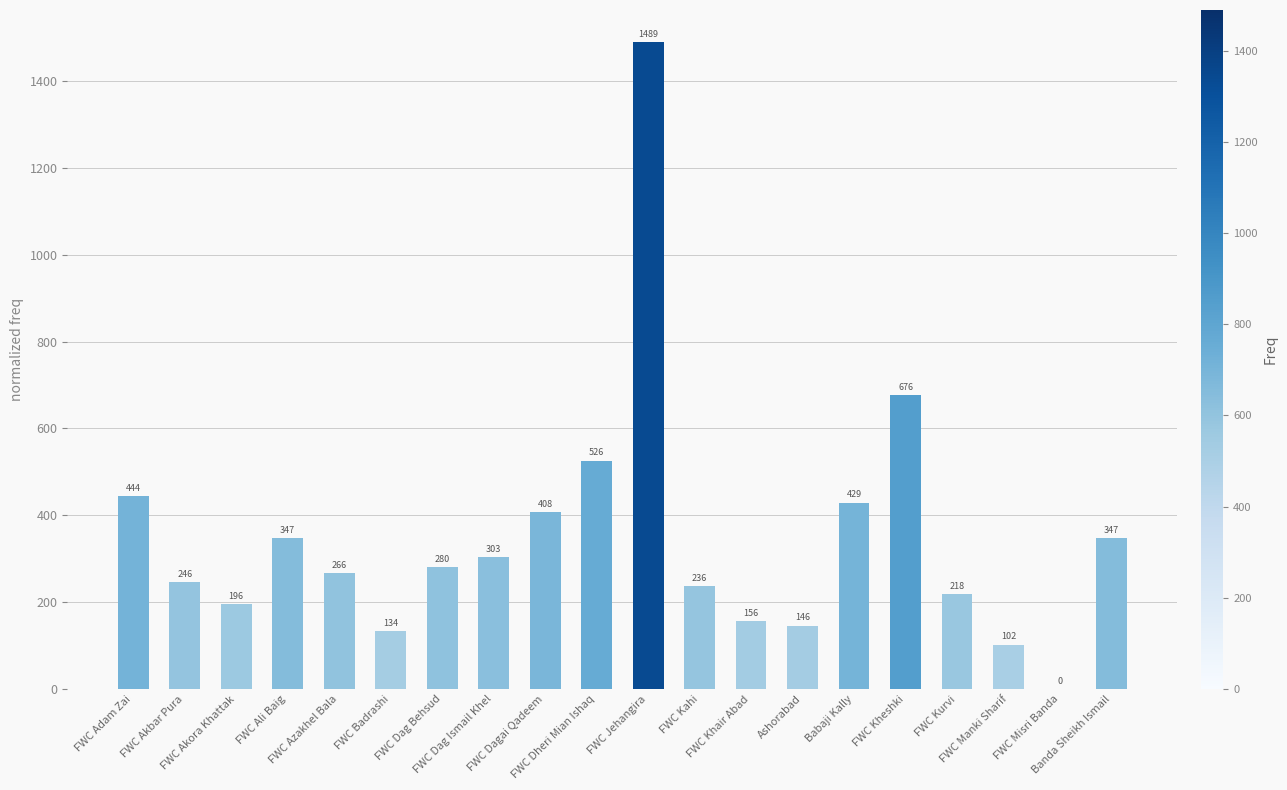

How many categories are shown in the chart?

20